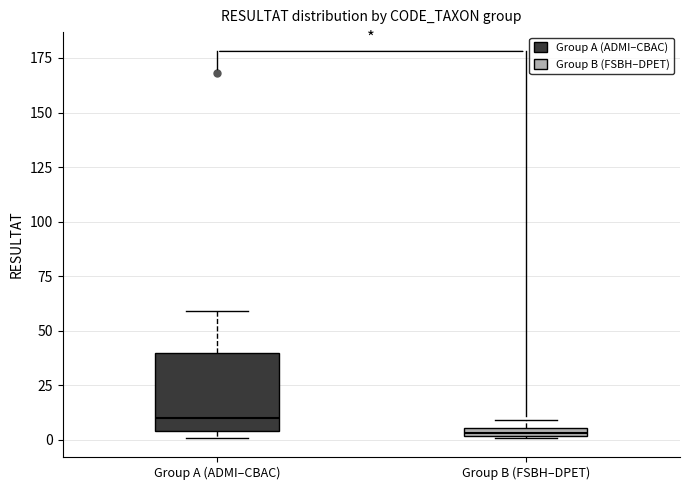

Which box has the lowest median line?

Group B (FSBH–DPET)